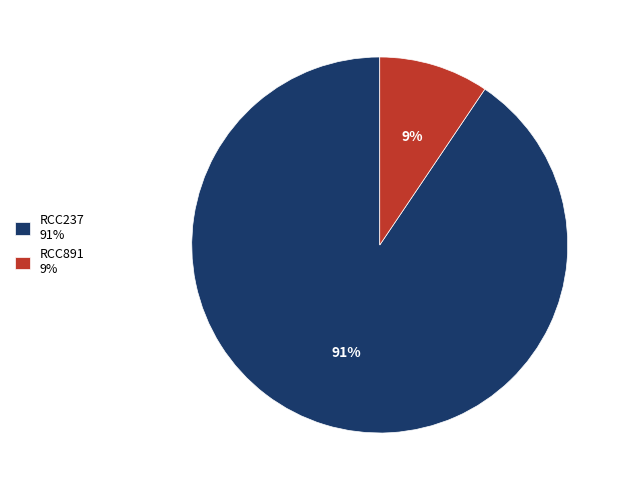

Which has a higher value, RCC237 91% or RCC891 9%?

RCC237 91%